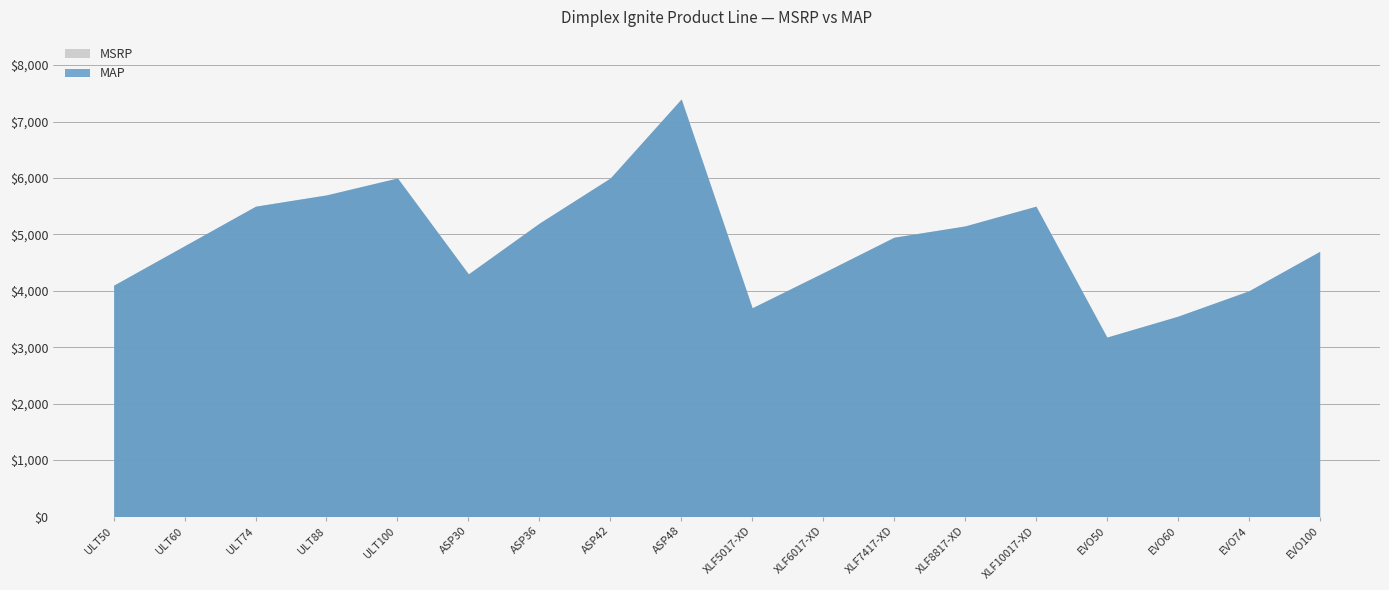

What is the lowest value of the MSRP series?

3180.0